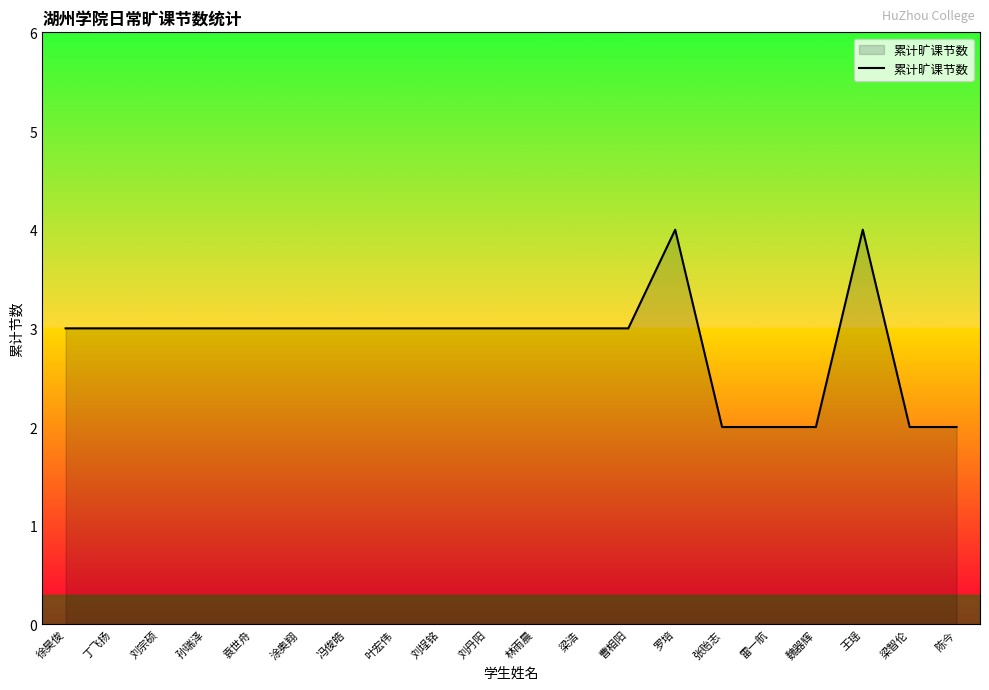

What position from the right is 丁飞扬?

19